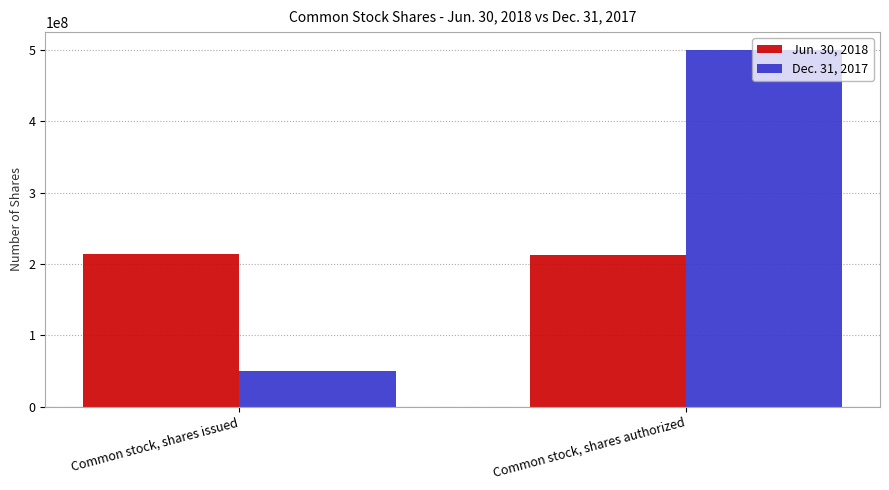

What is the difference between the Dec. 31, 2017 values at Common stock, shares authorized and Common stock, shares issued?

450000000